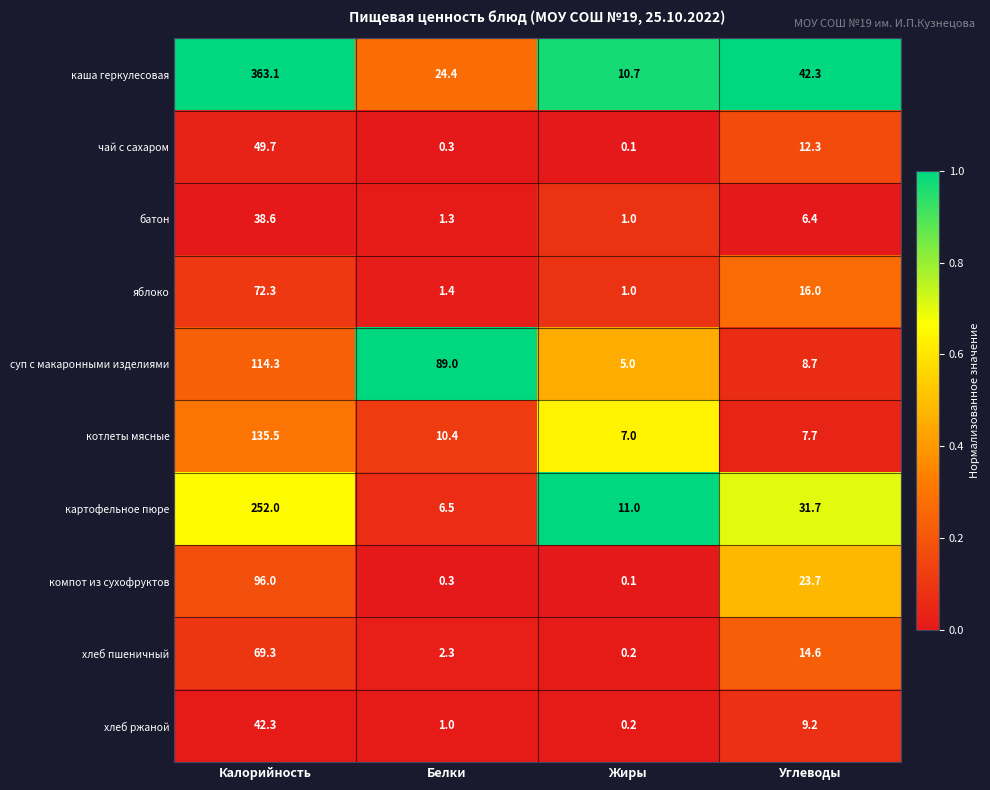

Where does the батон series first go above 6?

Калорийность